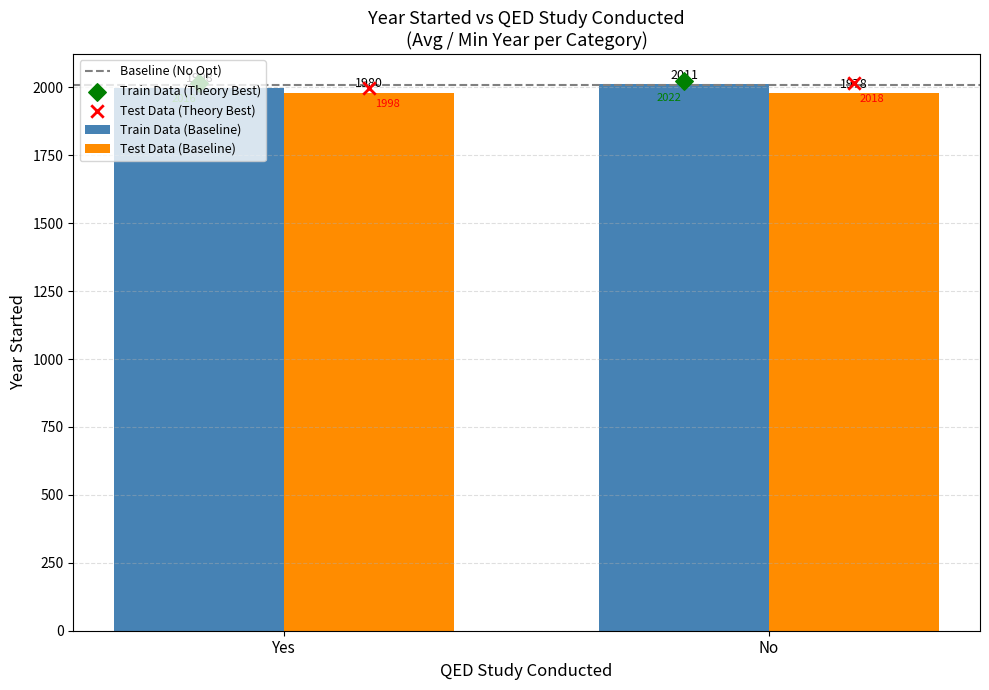

Which series has the largest total across all categories?

Train Data (Theory Best)